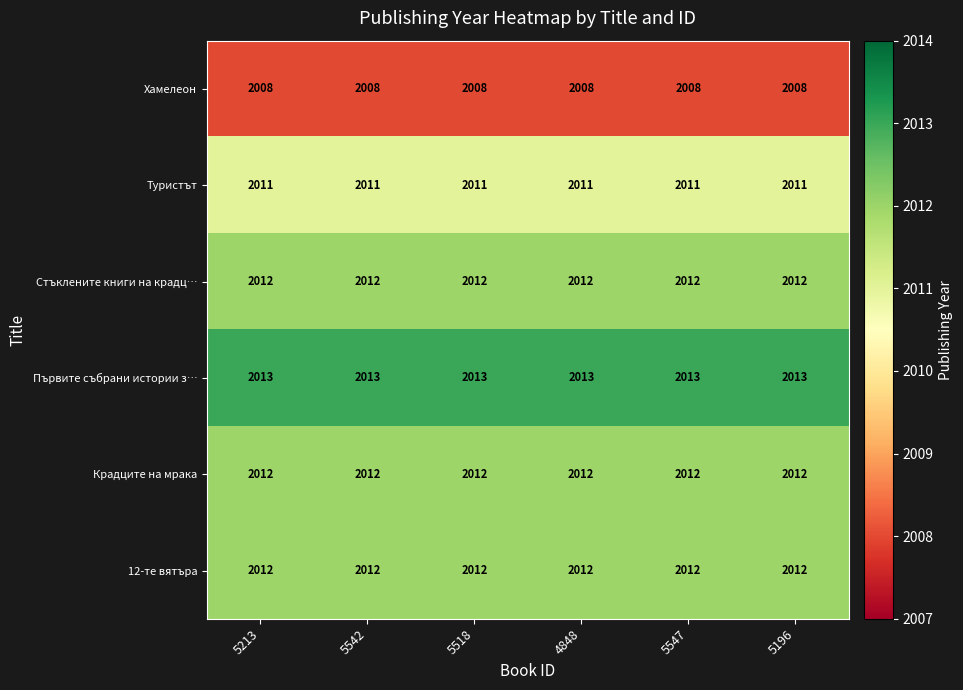

True or false: Стъклените книги на крадц… has a value of 1386 at 5547.

False